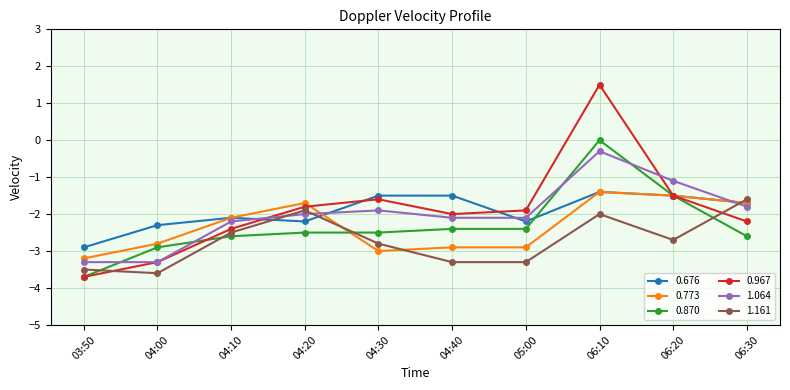

Which series has the widest spread of values?

0.967